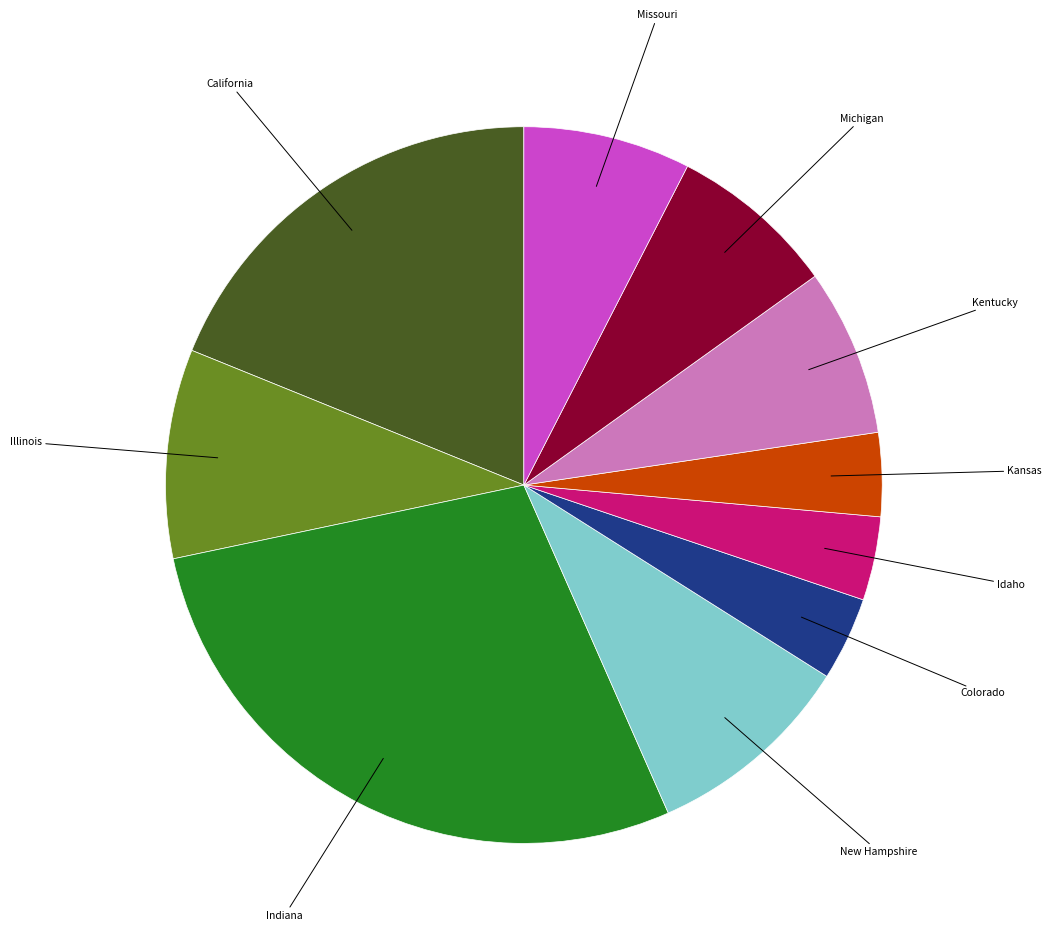

Is there a majority slice in this chart?

No